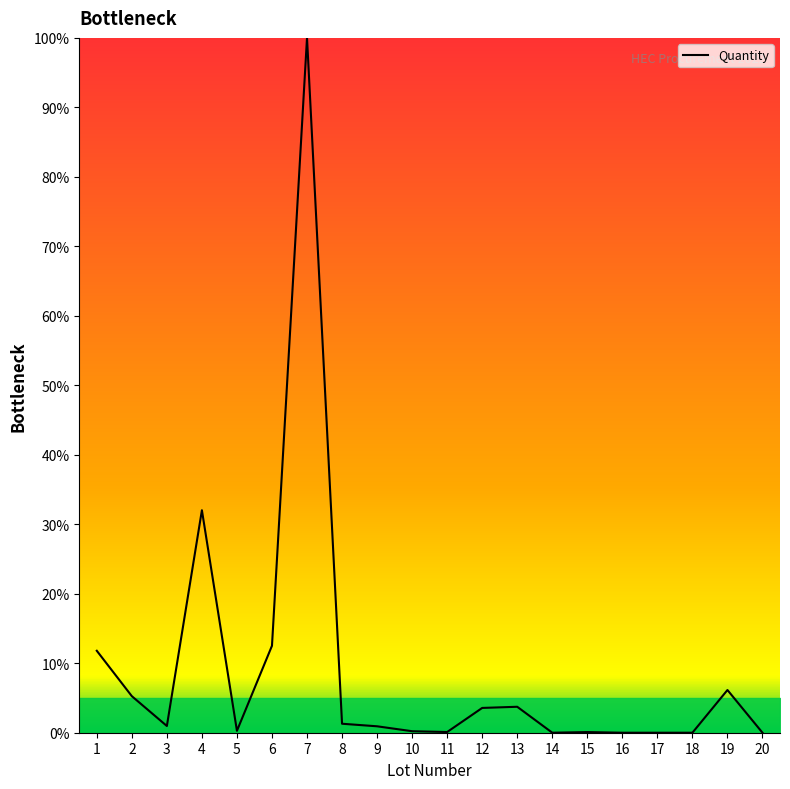

What is the maximum value shown in the chart?

100.0